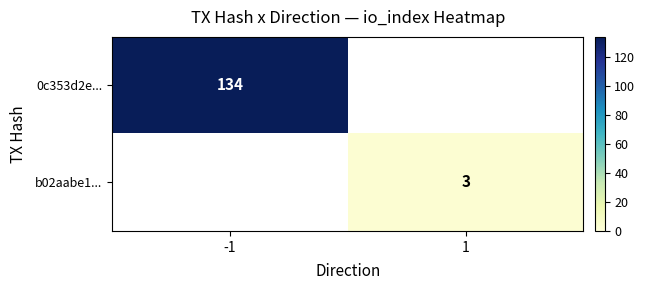

Is it true that 0c353d2e... equals 134 at -1?

True